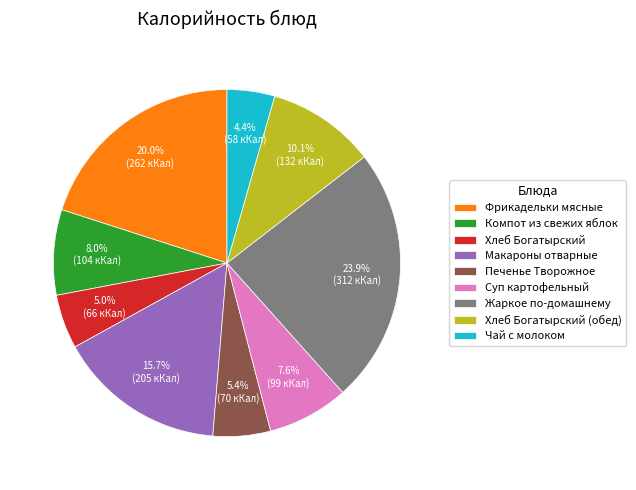

Between Суп картофельный and Макароны отварные, which is larger?

Макароны отварные